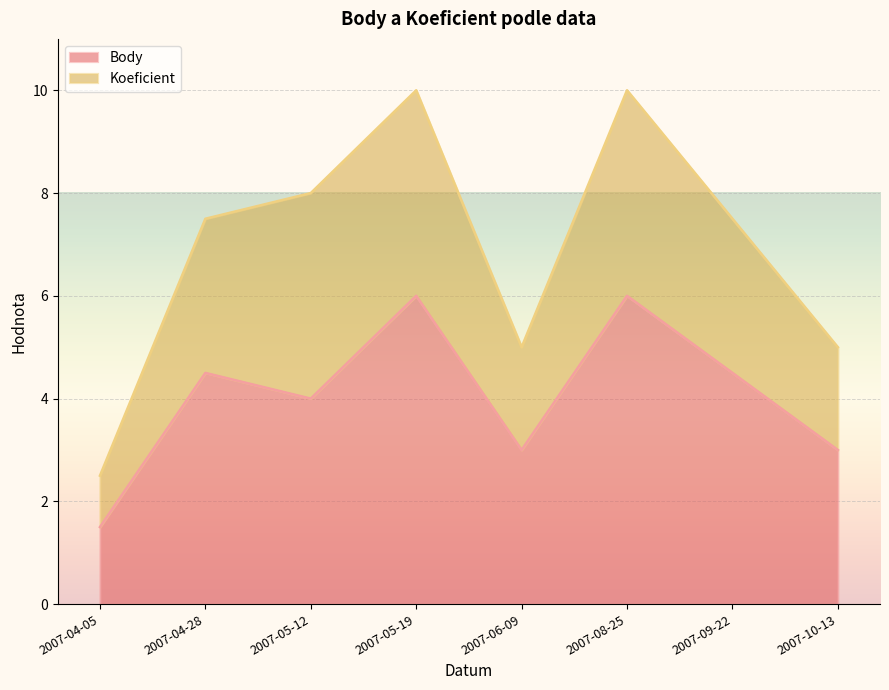

How many lines are shown in the chart?

2